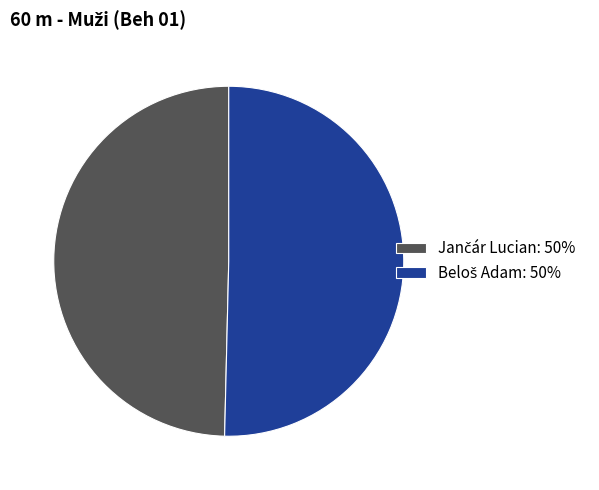

Is there any slice that represents more than half of the pie?

Yes